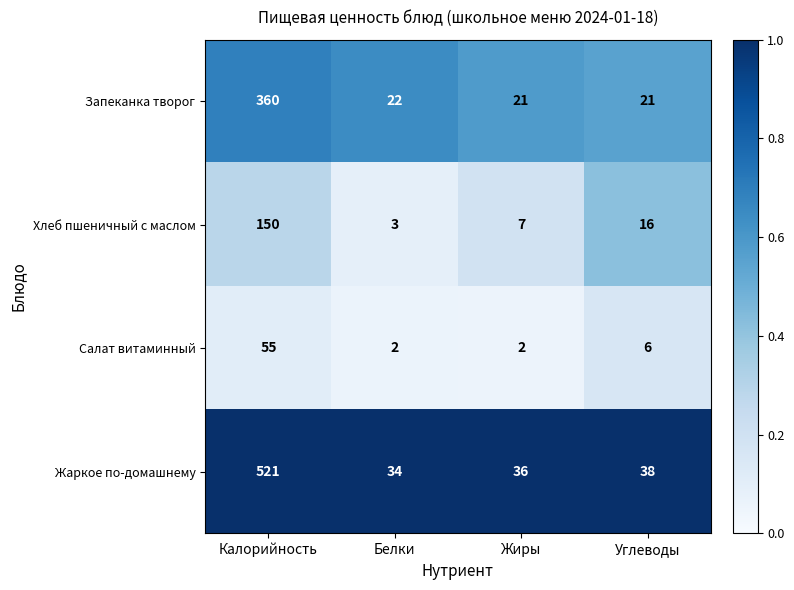

Reading left to right, extract all data points from this chart.

Запеканка творог: Калорийность=360	Белки=22	Жиры=21	Углеводы=21
Хлеб пшеничный с маслом: Калорийность=150	Белки=3	Жиры=7	Углеводы=16
Салат витаминный: Калорийность=55	Белки=2	Жиры=2	Углеводы=6
Жаркое по-домашнему: Калорийность=521	Белки=34	Жиры=36	Углеводы=38